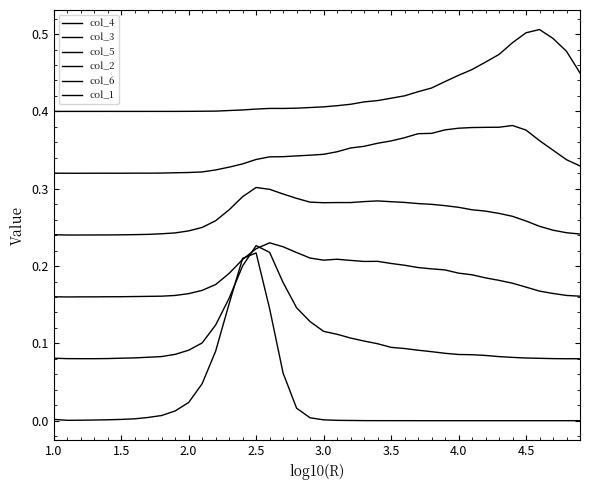

Does the chart display data point markers on the line(s)?

No